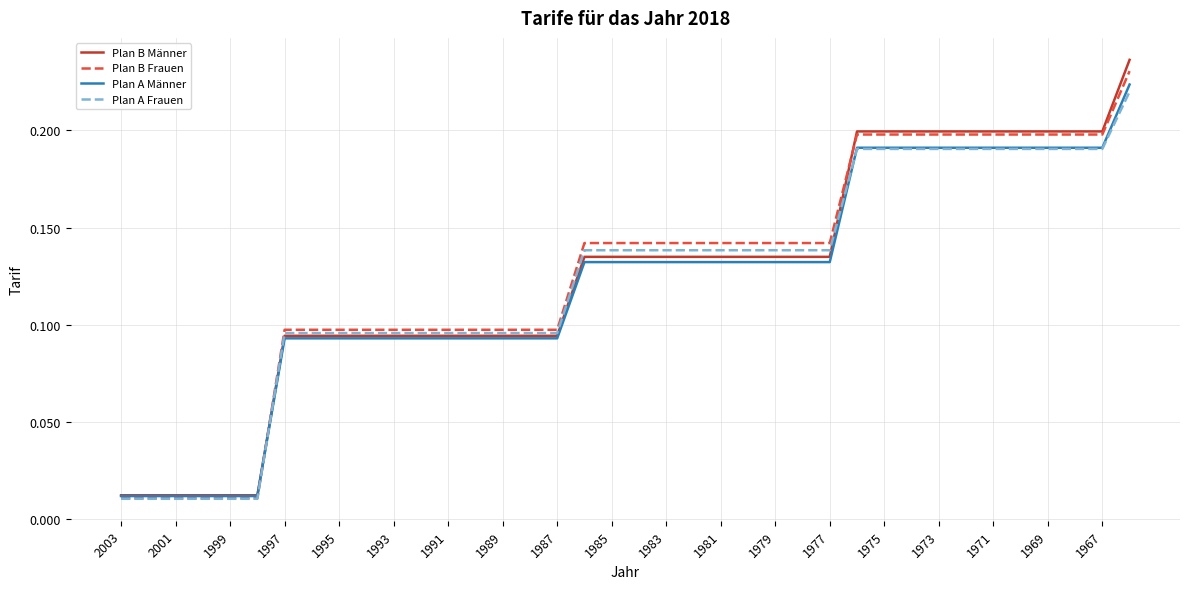

Which series has the widest spread of values?

Plan B Männer